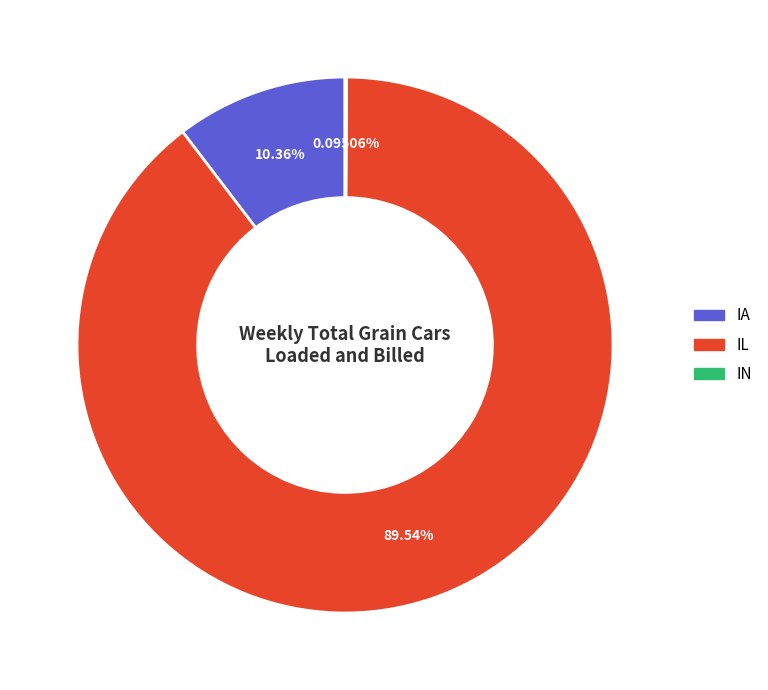

Does any single category account for the majority?

Yes